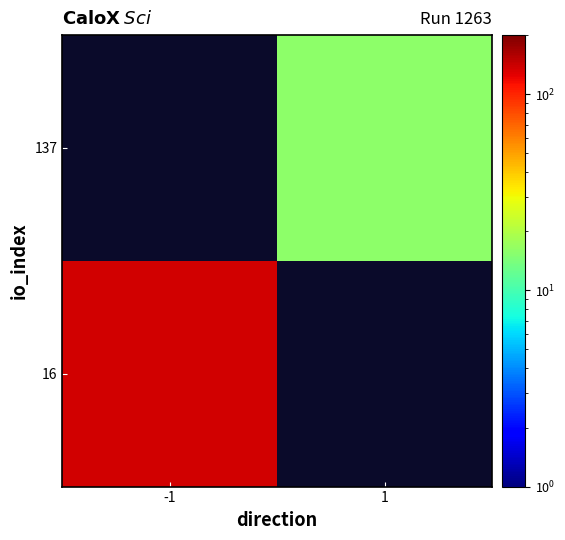

How many data points does each series have?

2